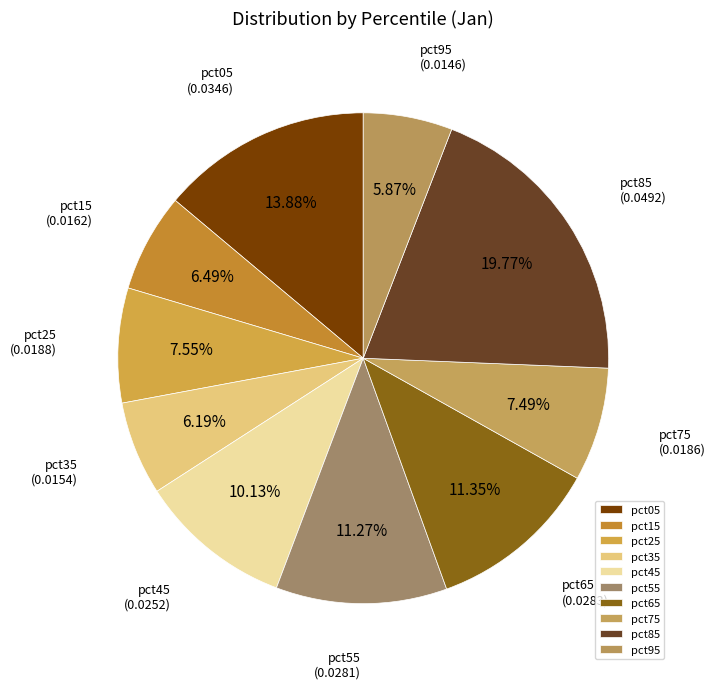

To the nearest percent, what percentage of the pie is pct25?

8%